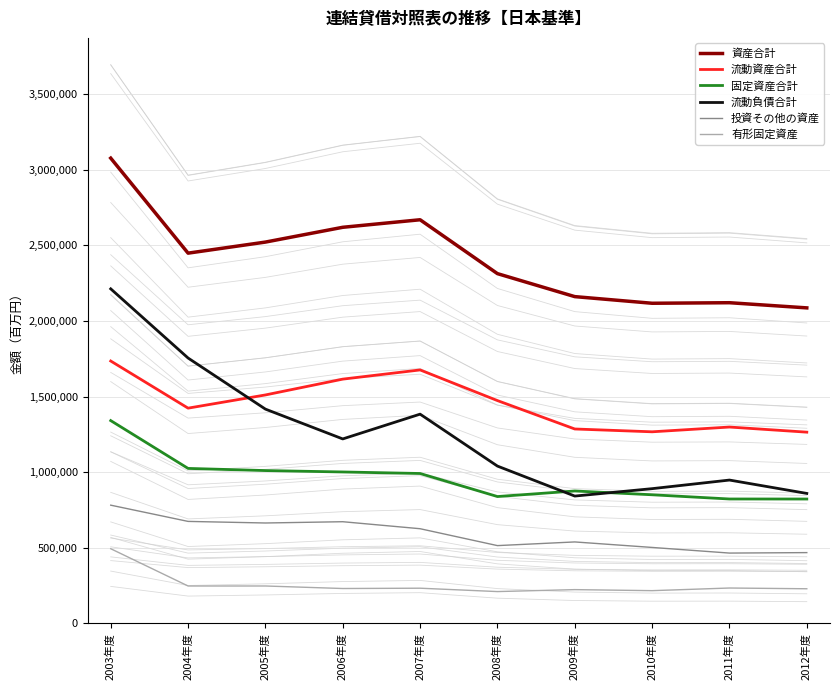

What is the greatest value displayed?

3077022